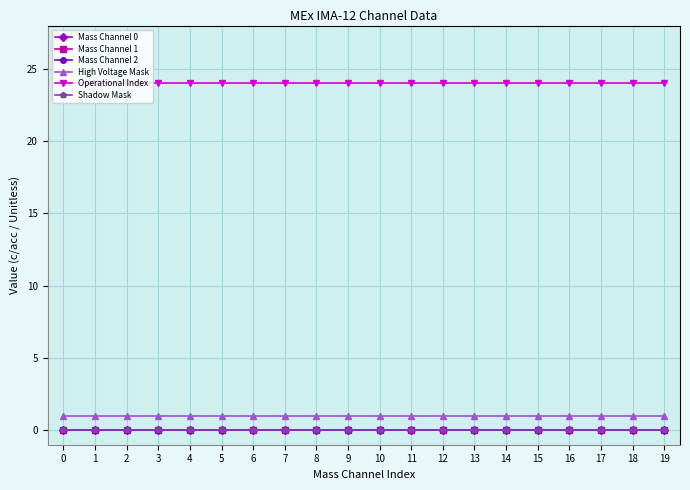

Is this an area chart (filled region under the line)?

No